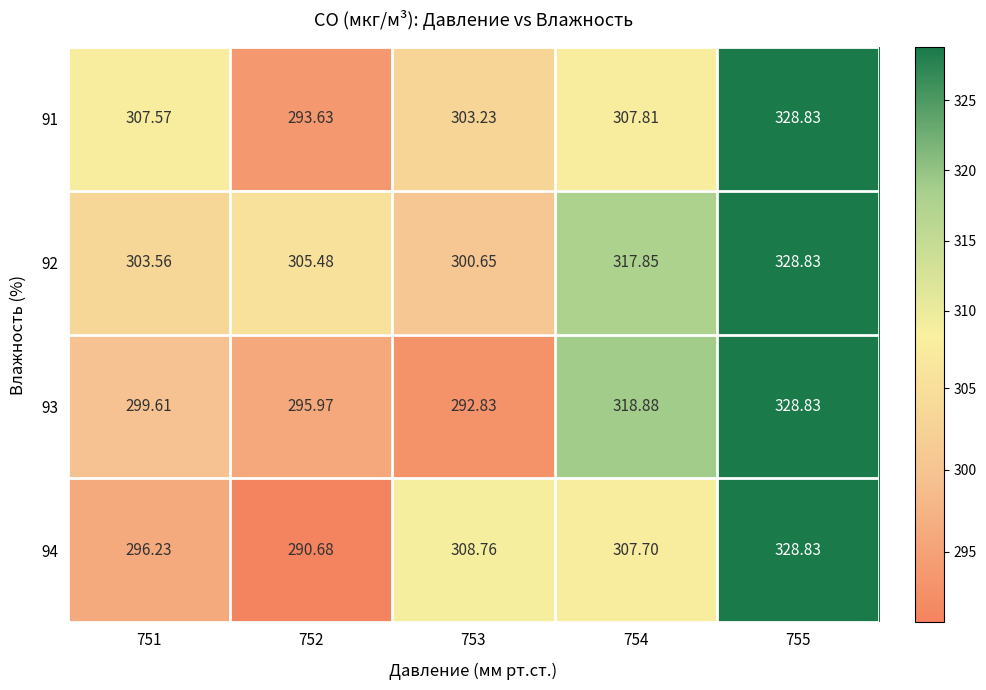

Which series changed the most between 753 and 755?

93